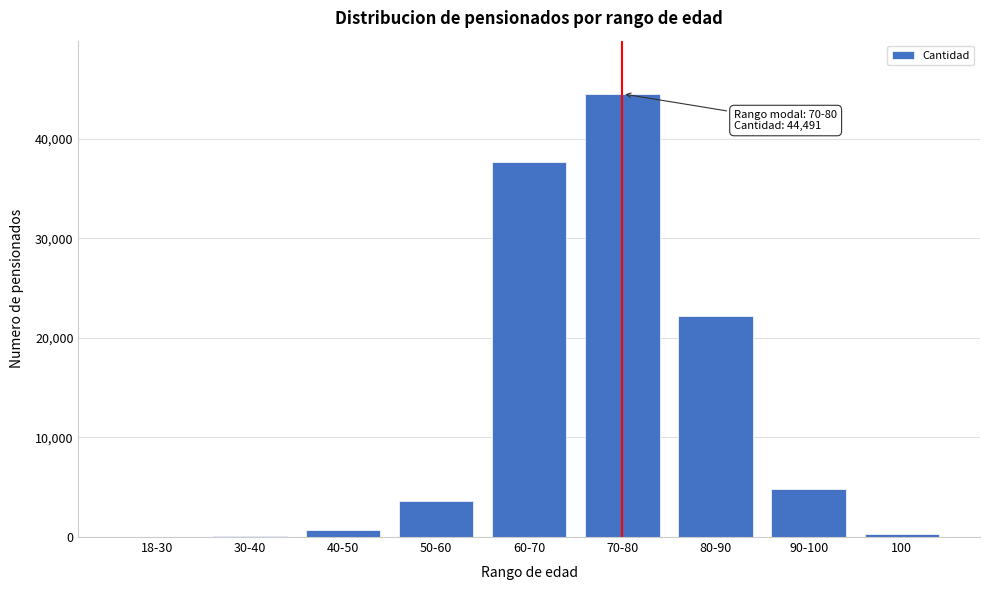

Is it true that the value at 70-80 is 57929?

False